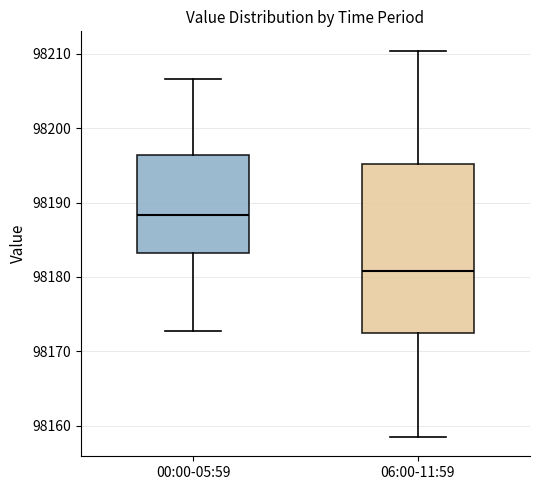

Which box is the tallest, from its lower edge to its upper edge?

06:00-11:59